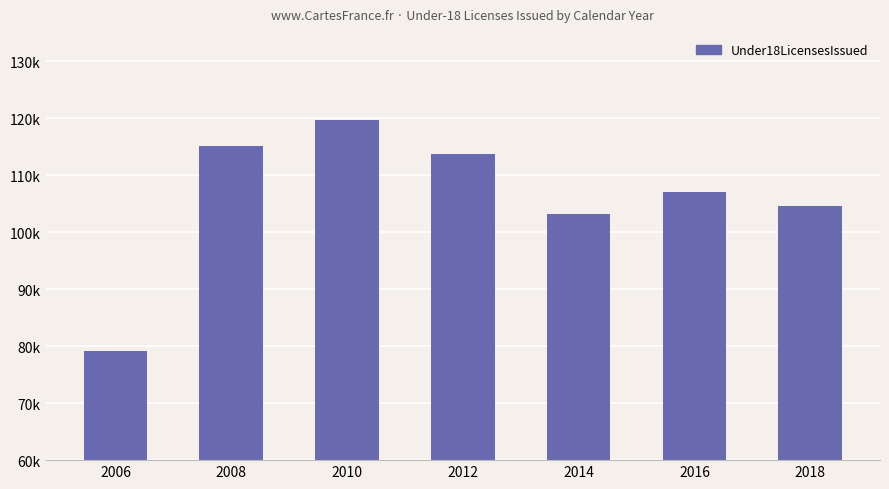

Does the chart contain any negative values?

No